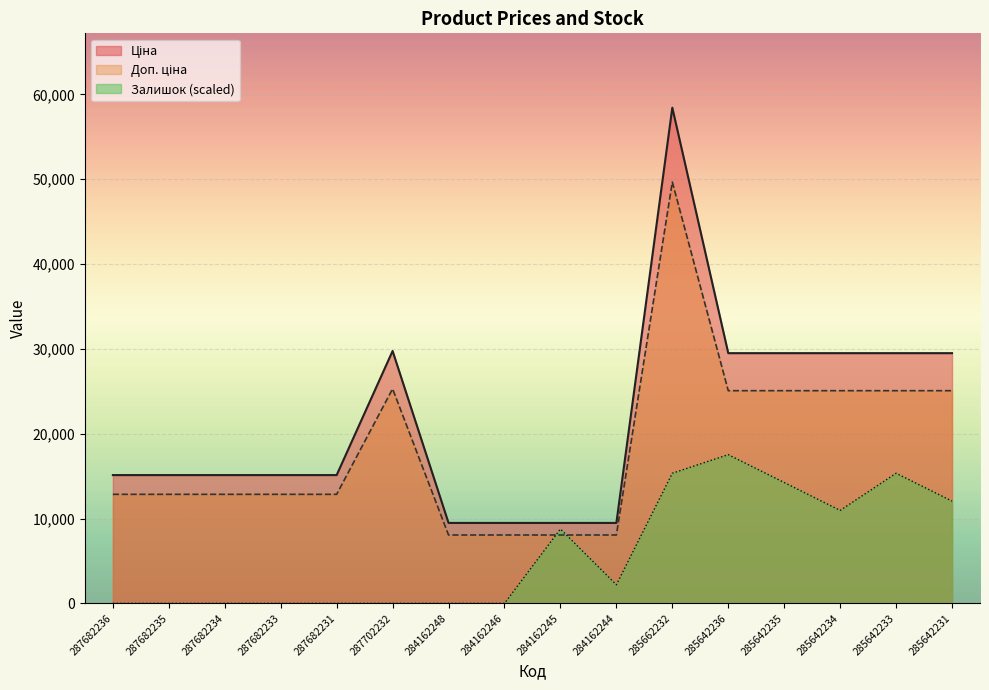

What is the approximate value of Доп. ціна at 287682236?

12852.0